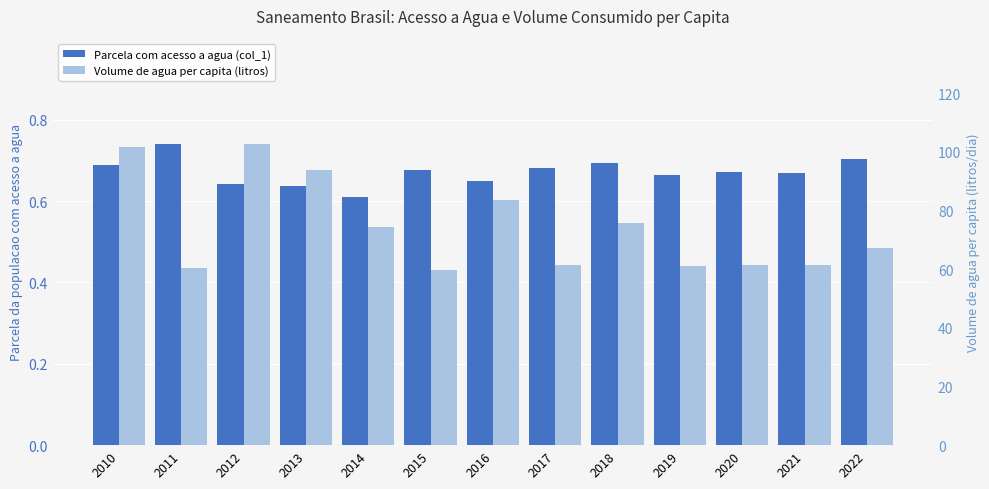

Is it true that Volume de agua per capita (litros) equals 95.7 at 2011?

False